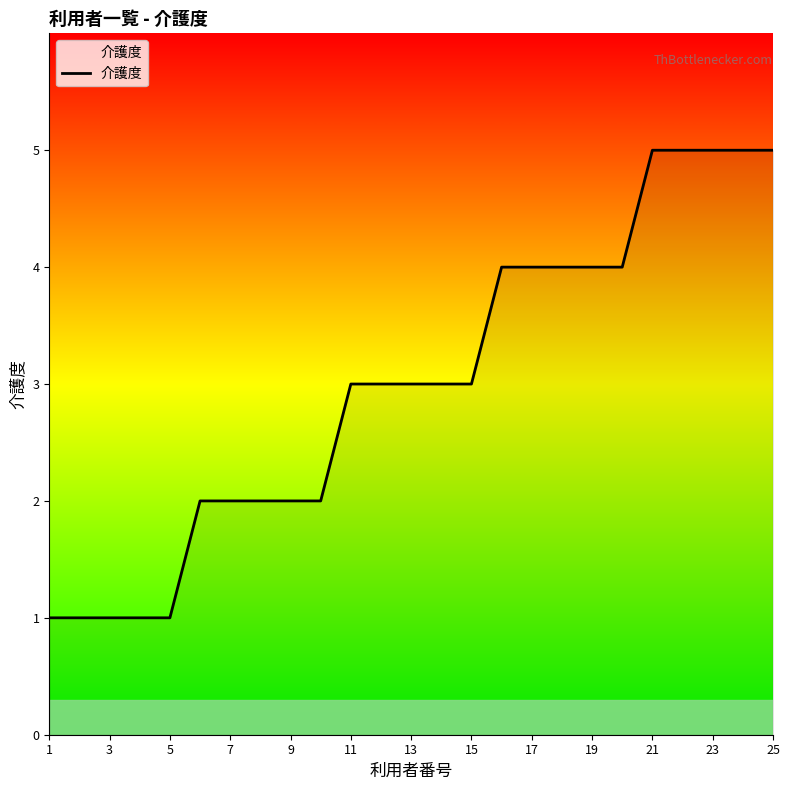

What is the difference between the maximum and minimum values?

4